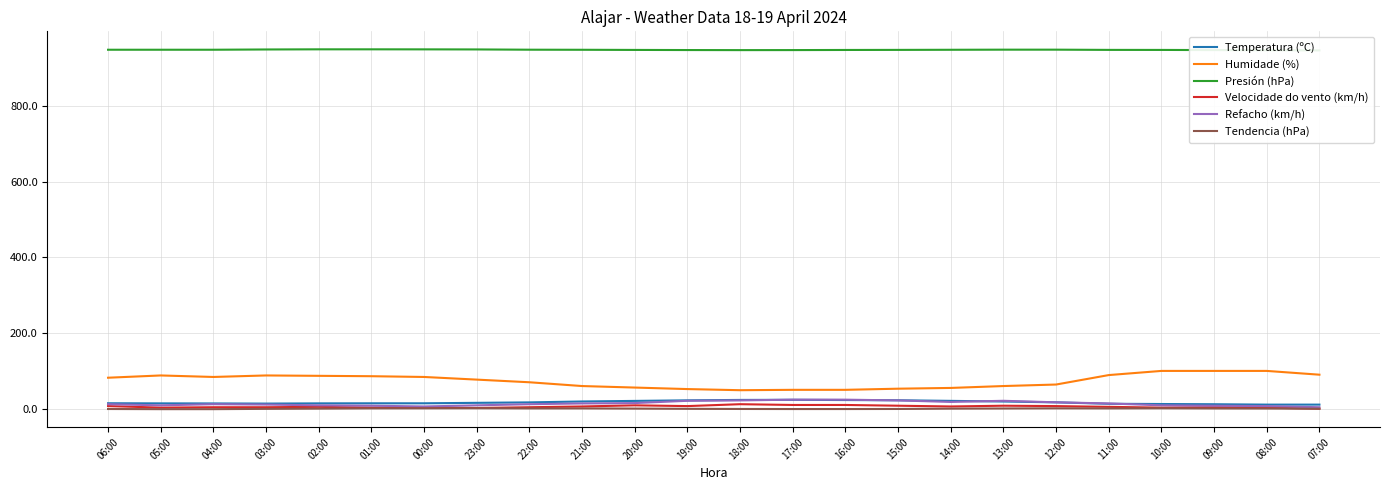

At which label does Velocidade do vento (km/h) first exceed 5?

06:00